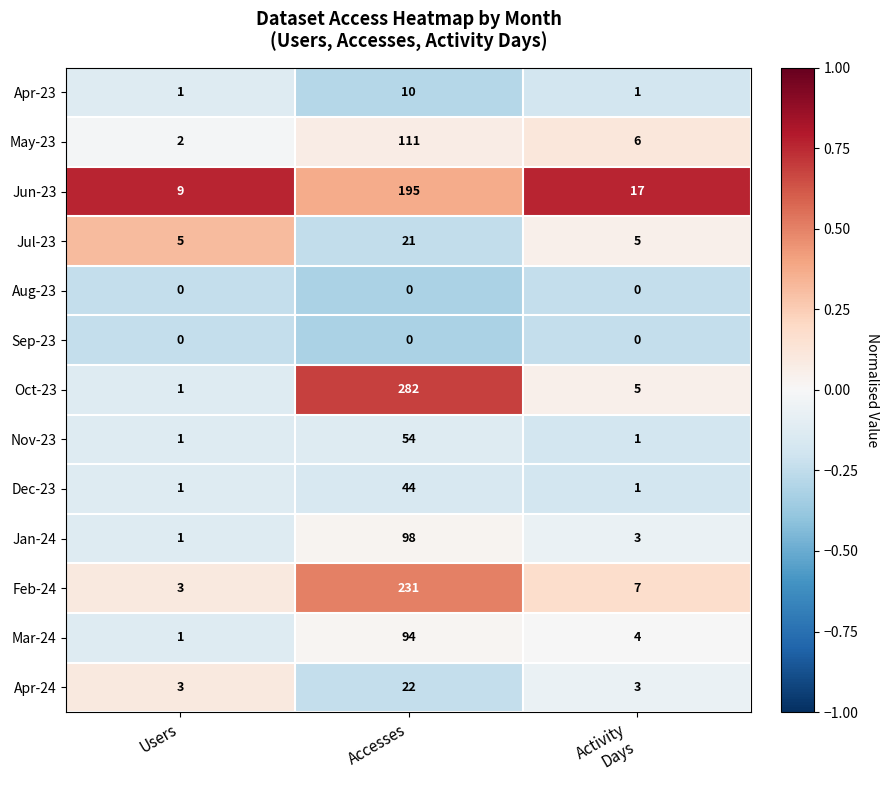

What is the maximum value shown in the chart?

282